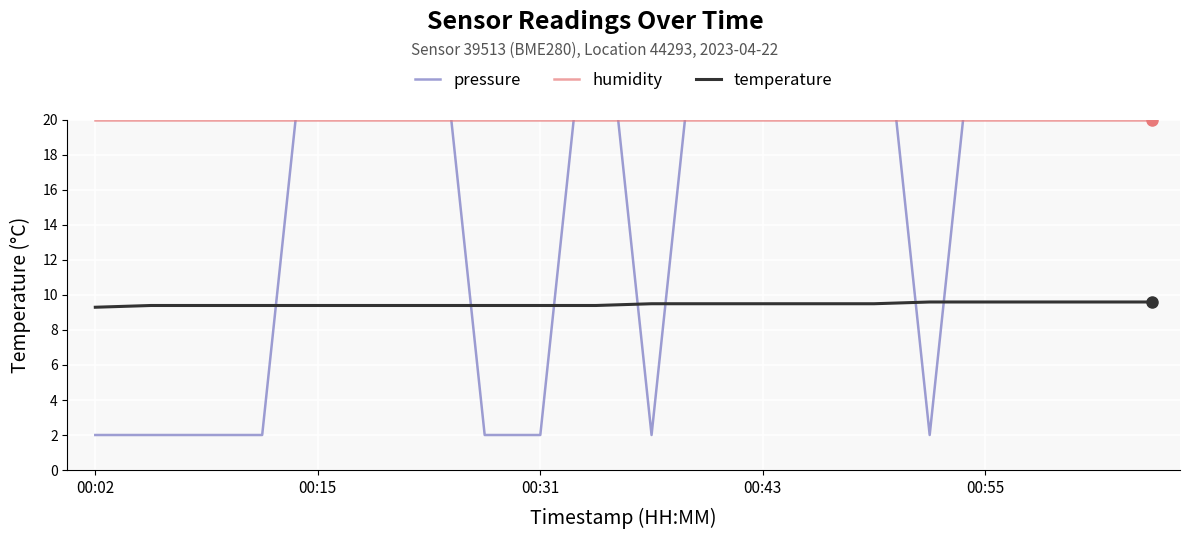

True or false: temperature has a value of 16.3 at 00:55.

False